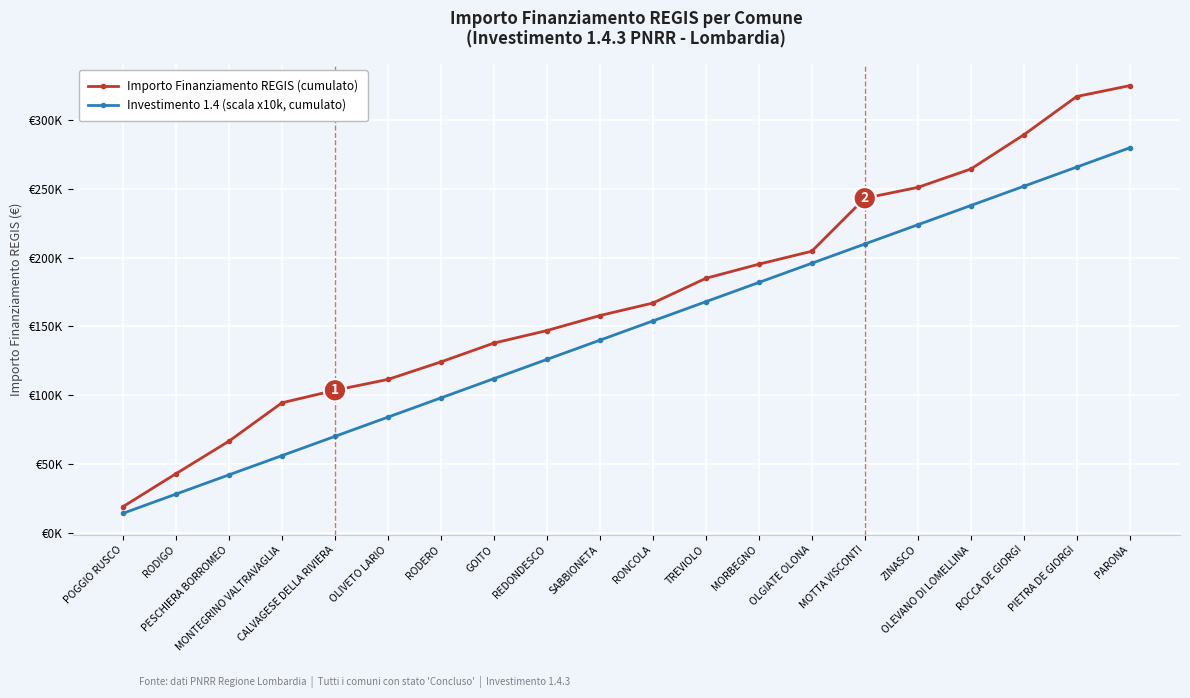

True or false: Importo Finanziamento REGIS (cumulato) has more than 2 interior local peaks.

False